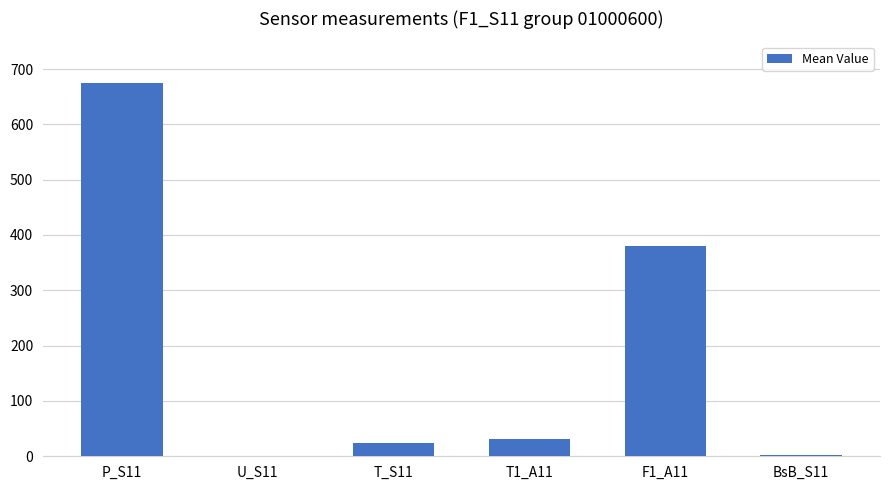

Which label corresponds to the largest value in the chart?

P_S11